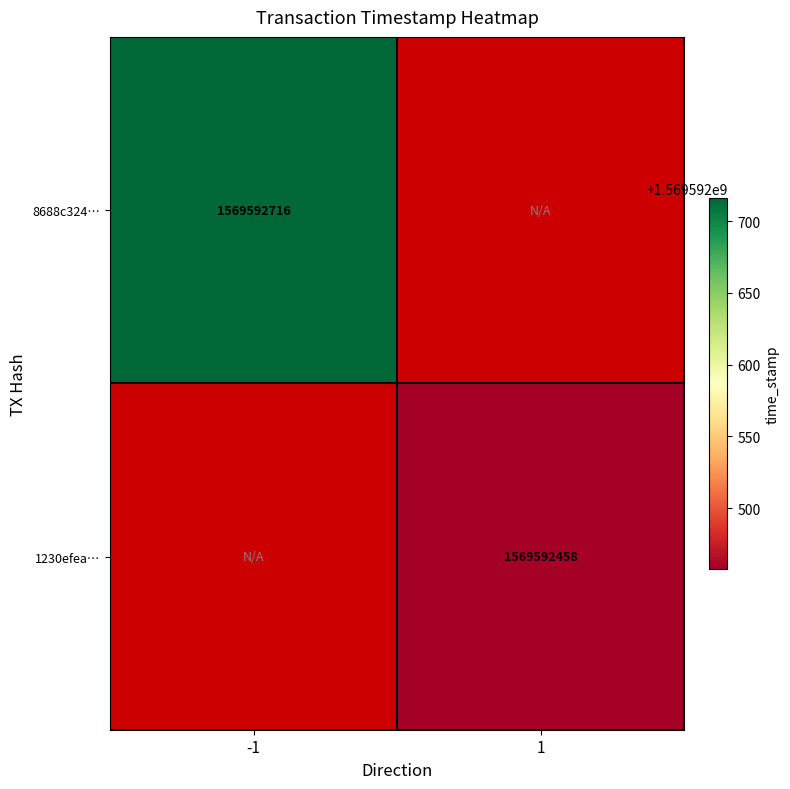

The 8688c324db5fb1077005b07e8759e37788beaec series shows 1569592716 at time_stamp. True or false?

True